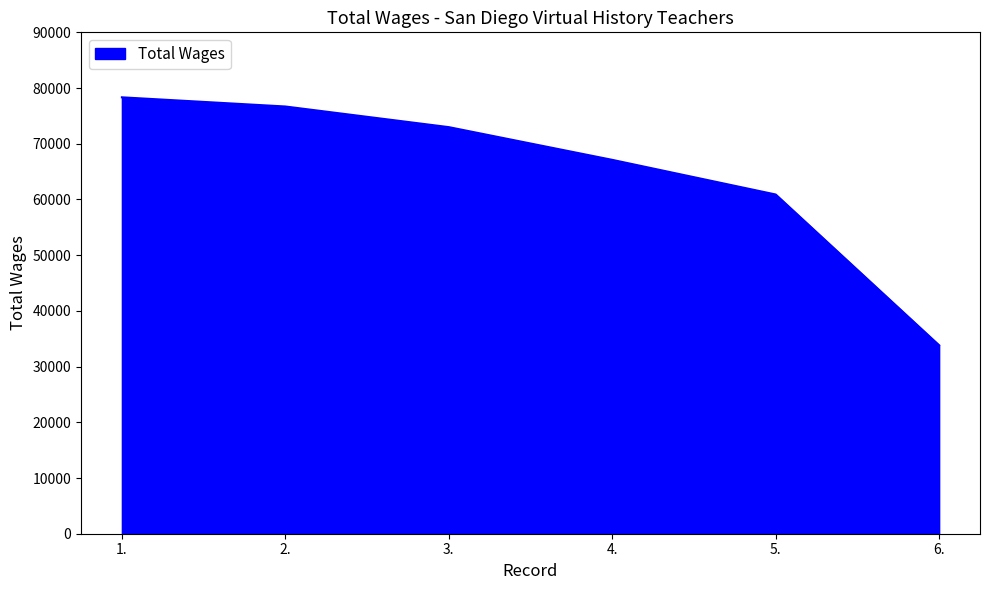

List the labels in order of value, smallest first.

6., 5., 4., 3., 2., 1.